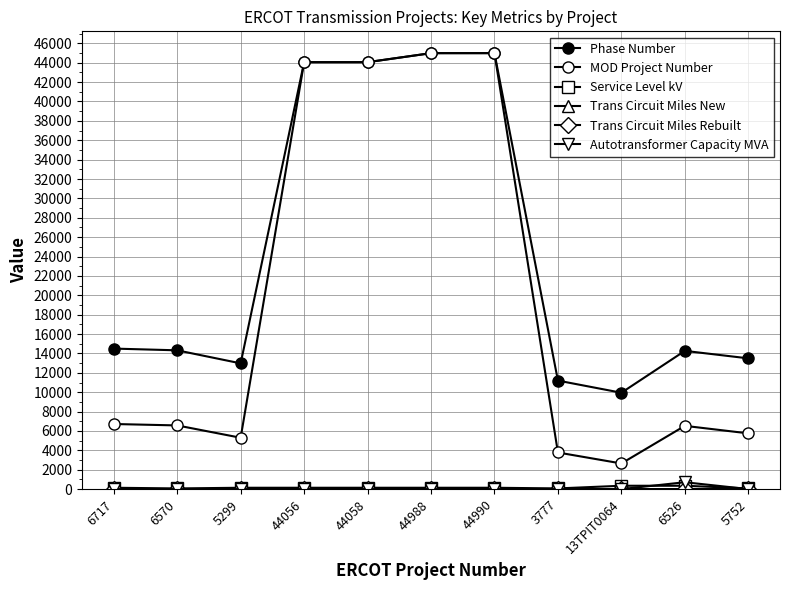

What is the value of the Service Level kV point at the 2nd from the left?

69.0